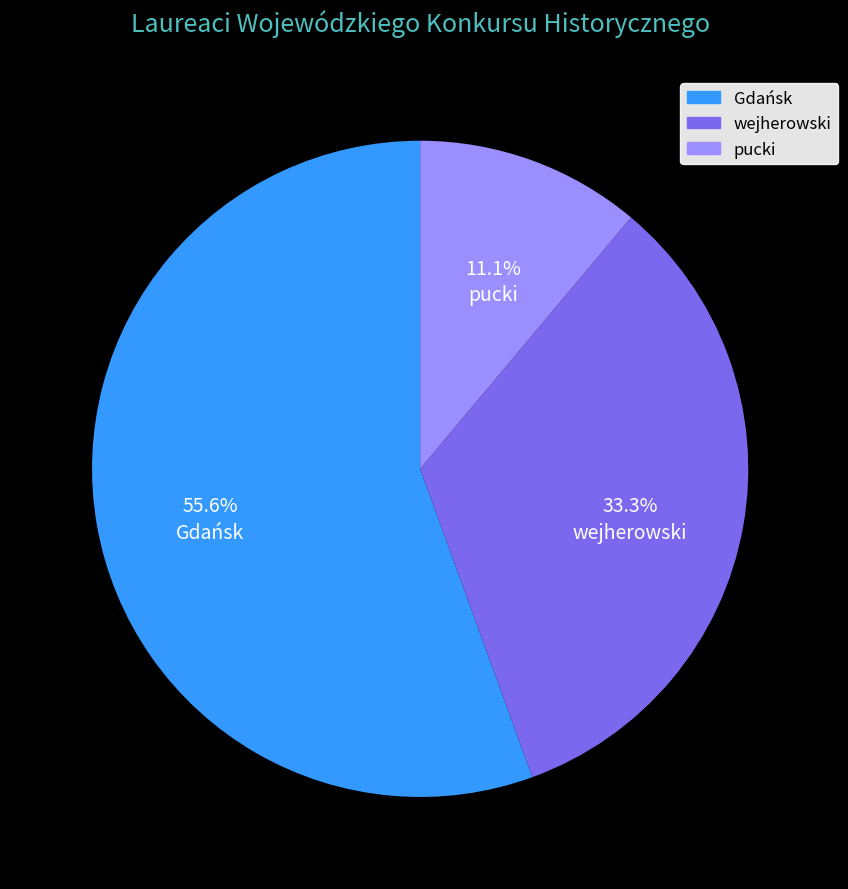

To the nearest percent, what is the average slice percentage?

33%